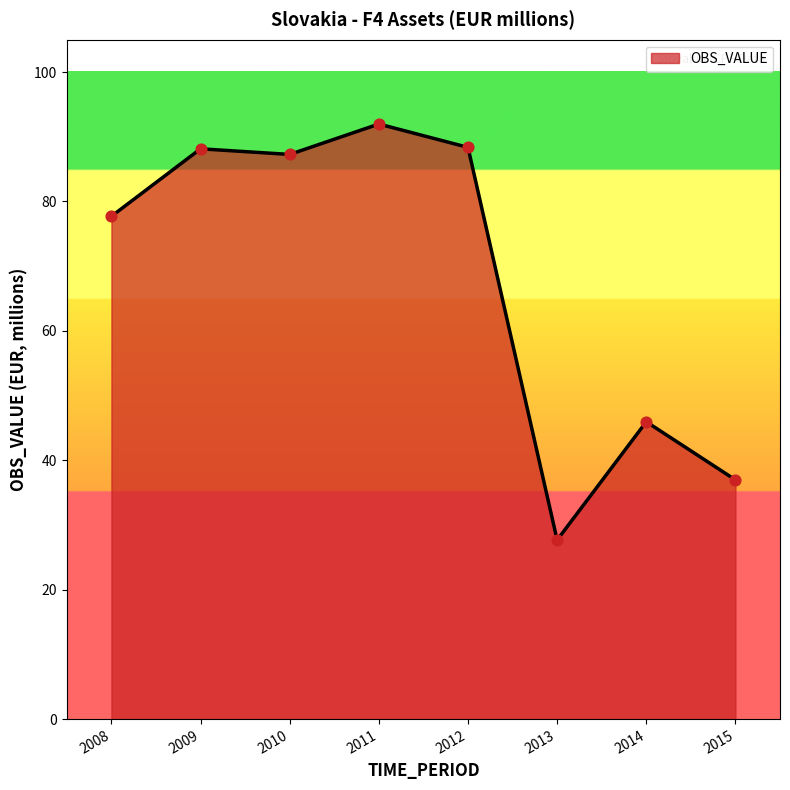

What is the change in value from 2009 to 2013?

-60.5